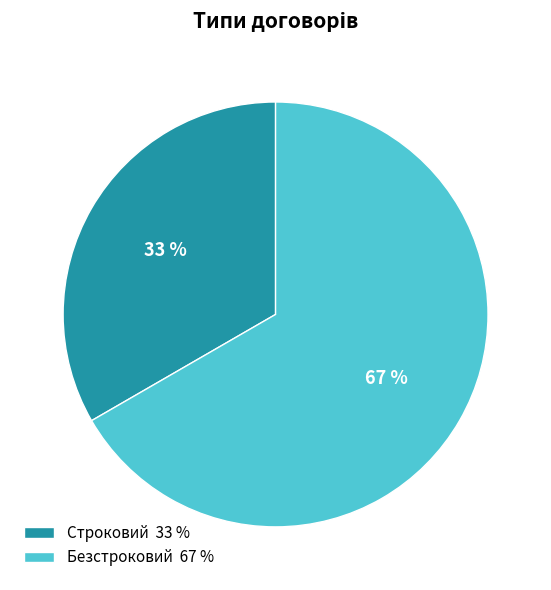

To the nearest percent, what is the combined percentage of Безстроковий and Строковий?

100%